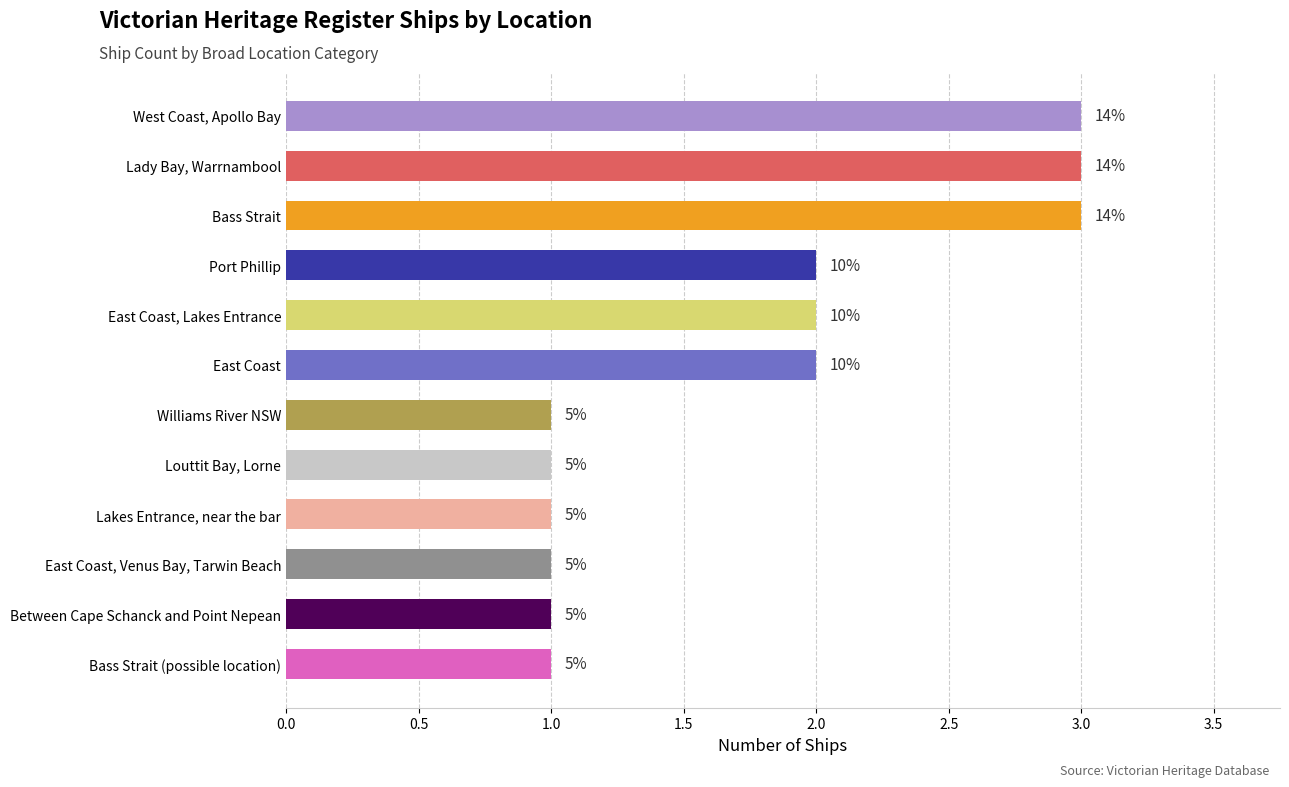

How many bars are there in total?

12